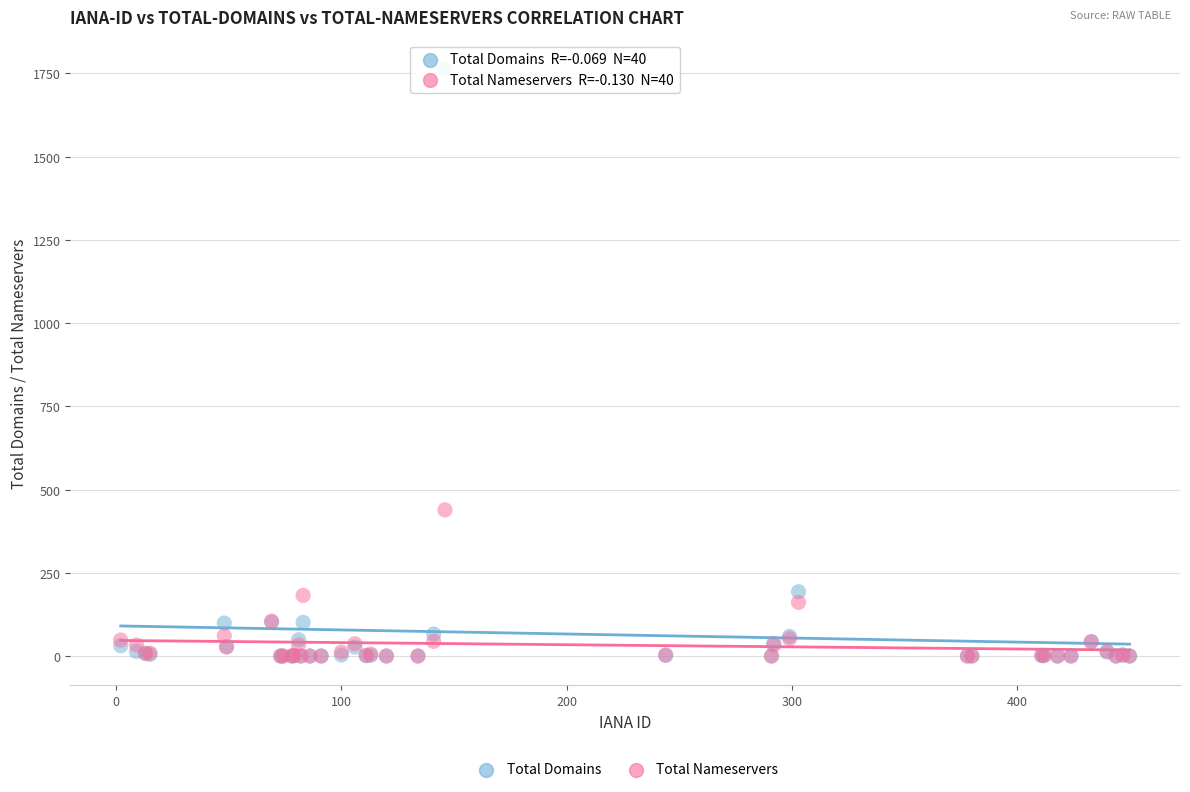

In the Total Domains series, what Y value is closest to 881?

193